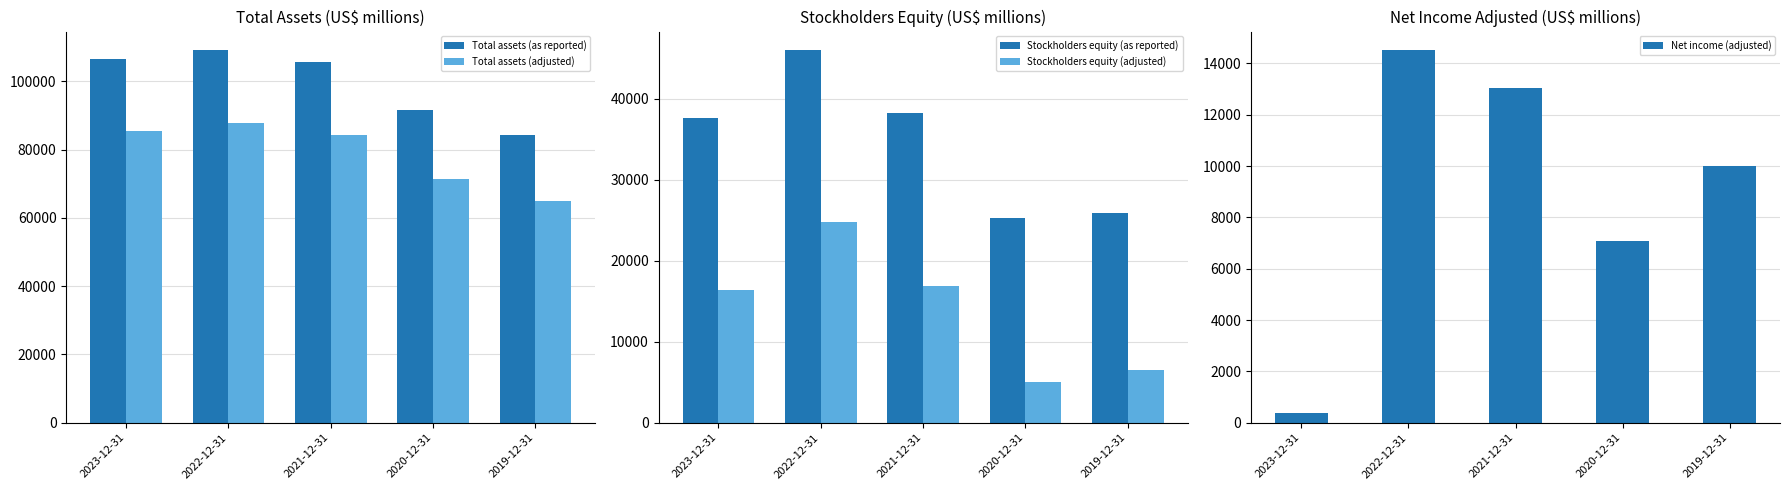

How many data points in Stockholders equity (as reported) are less than 37581?

2